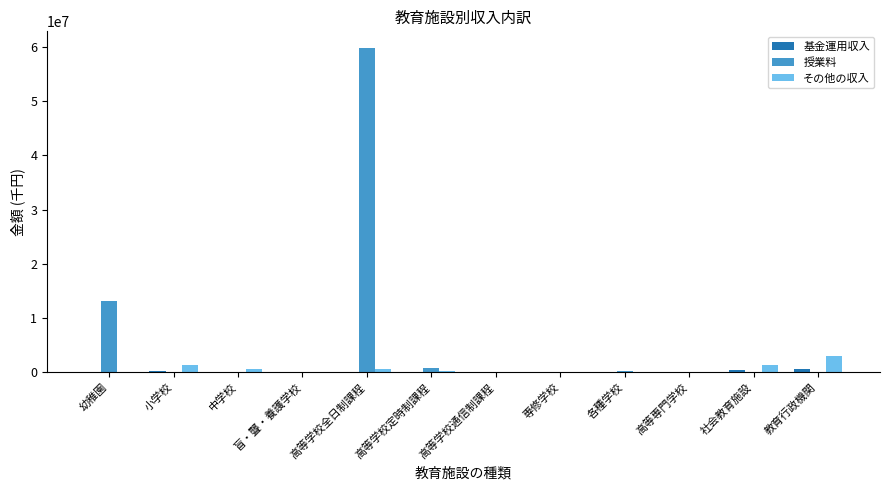

The value of その他の収入 at 社会教育施設 is 1299229. True or false?

True